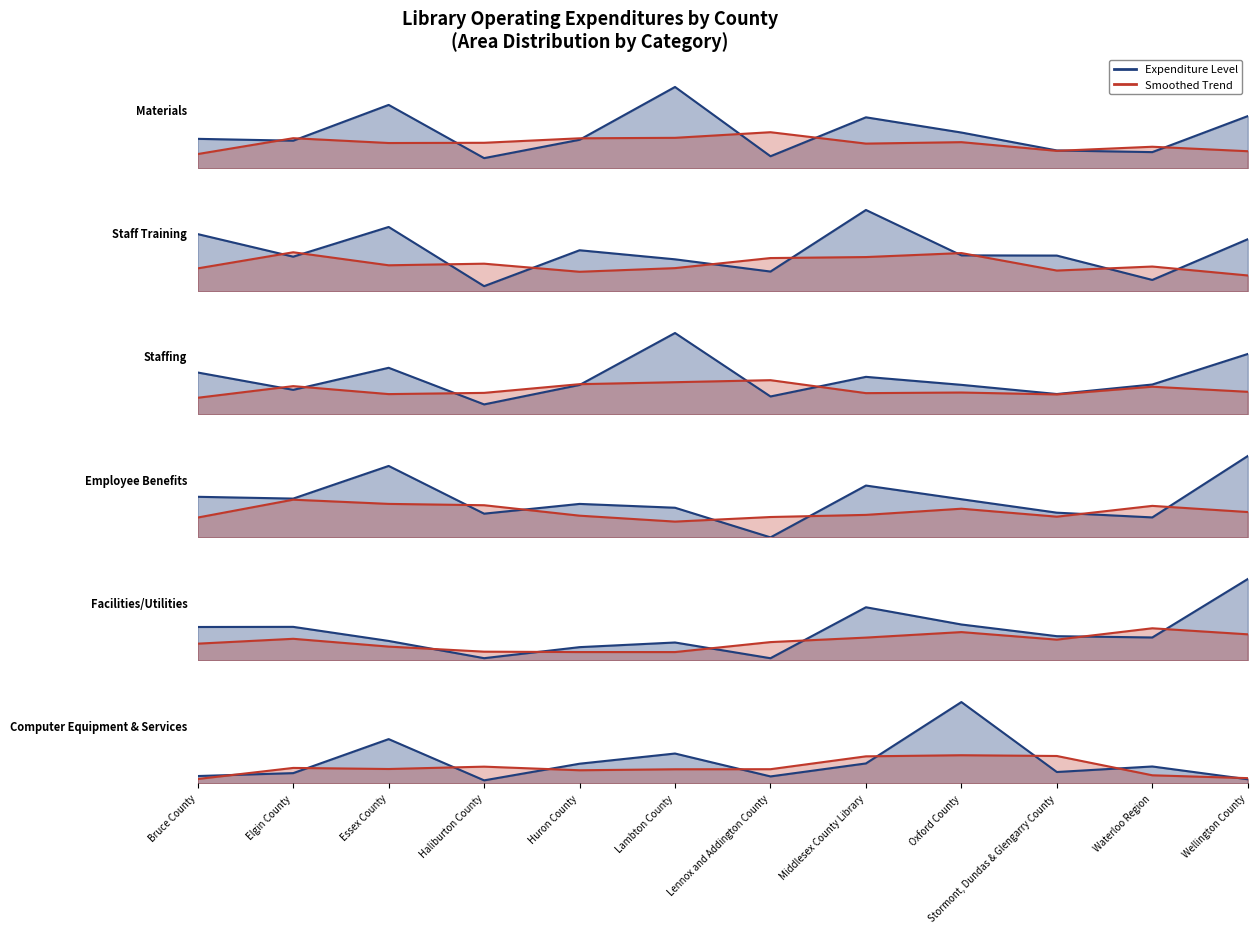

Which category has the lowest value across all series?

Lennox and Addington County